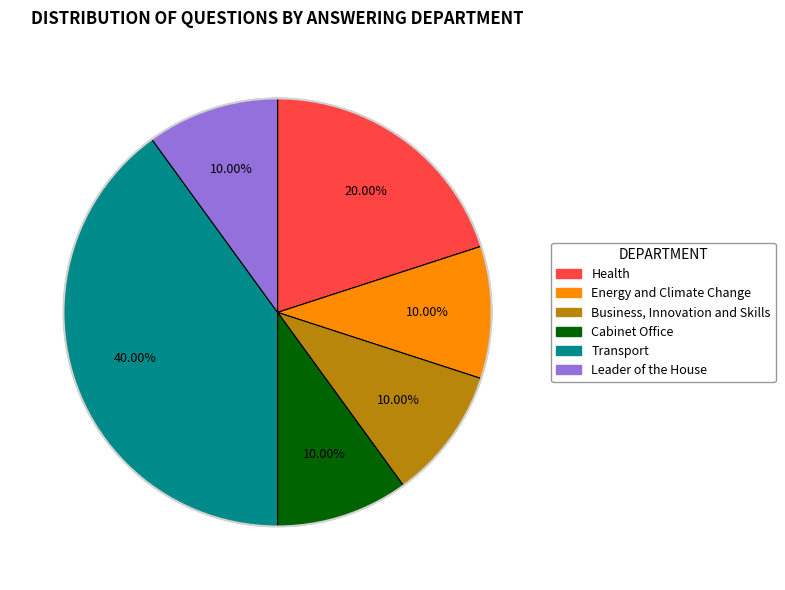

What percentage is the Transport slice, to the nearest percent?

40%